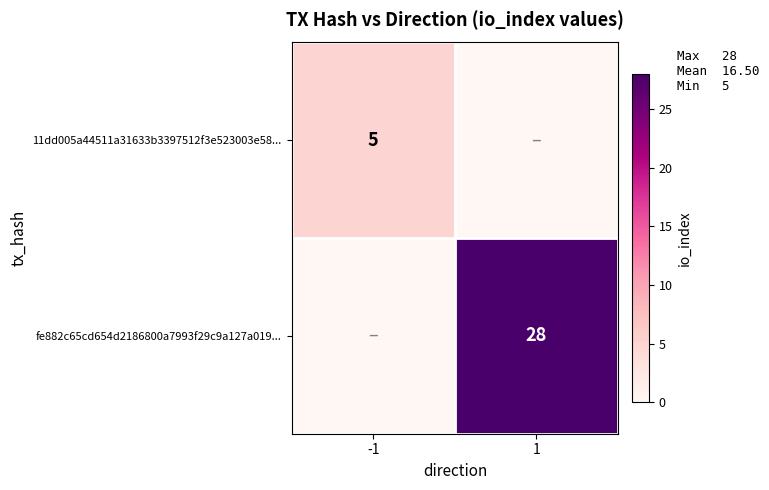

What is the maximum value shown in the chart?

28